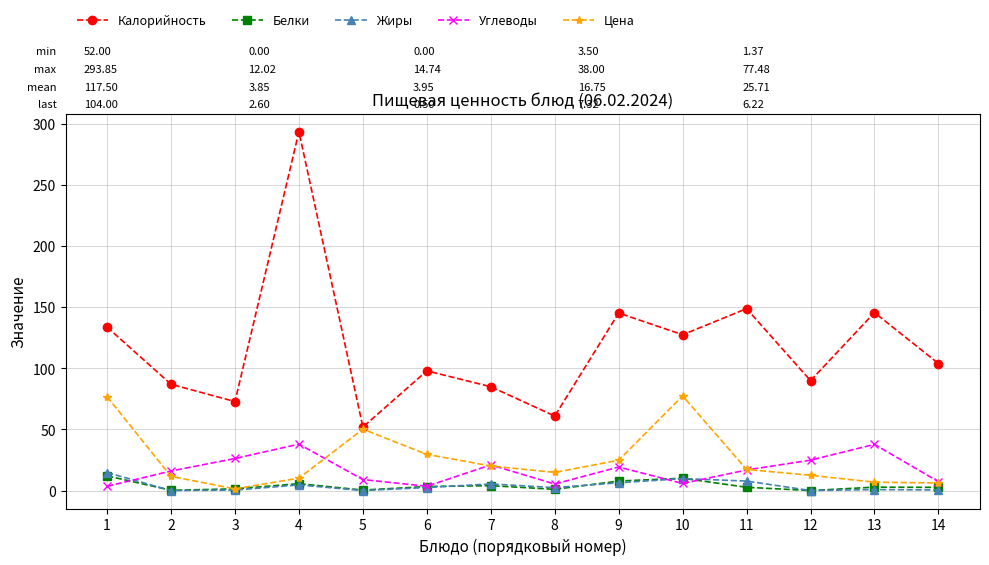

Is the value of Углеводы at 4 greater than the value of Цена at 5?

No